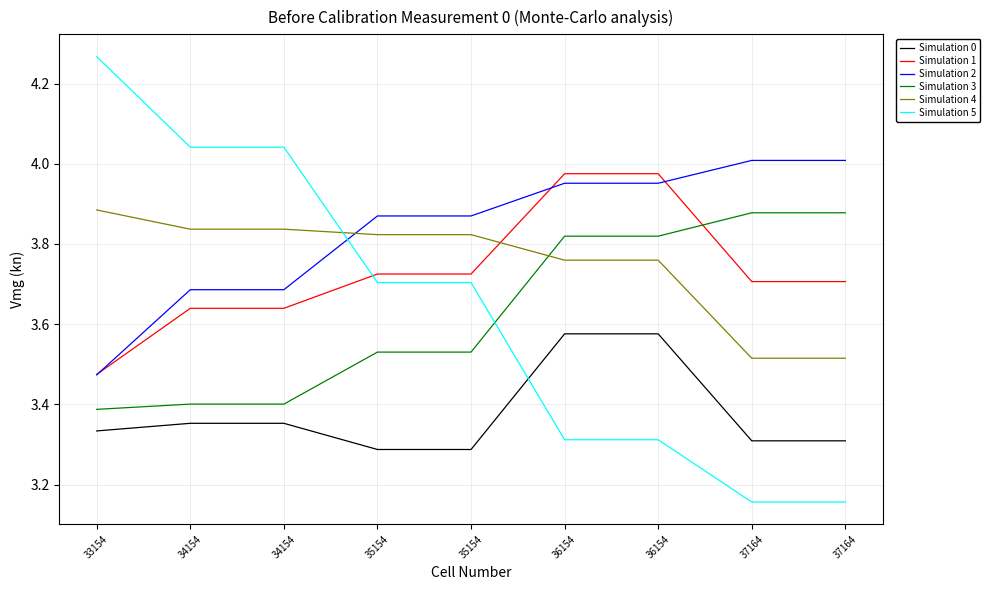

Which series ends up on top after the final intersection of Simulation 4 and Simulation 1?

Simulation 1